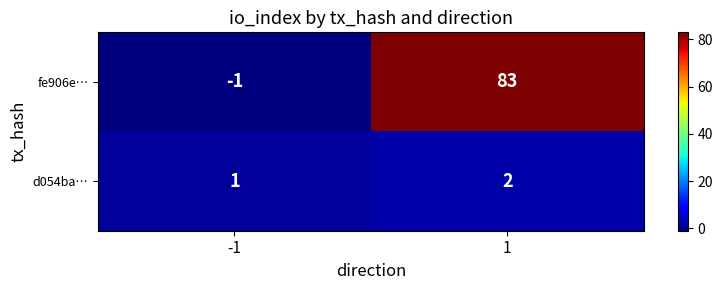

List the series in order of their peak value, highest first.

fe906e…, d054ba…